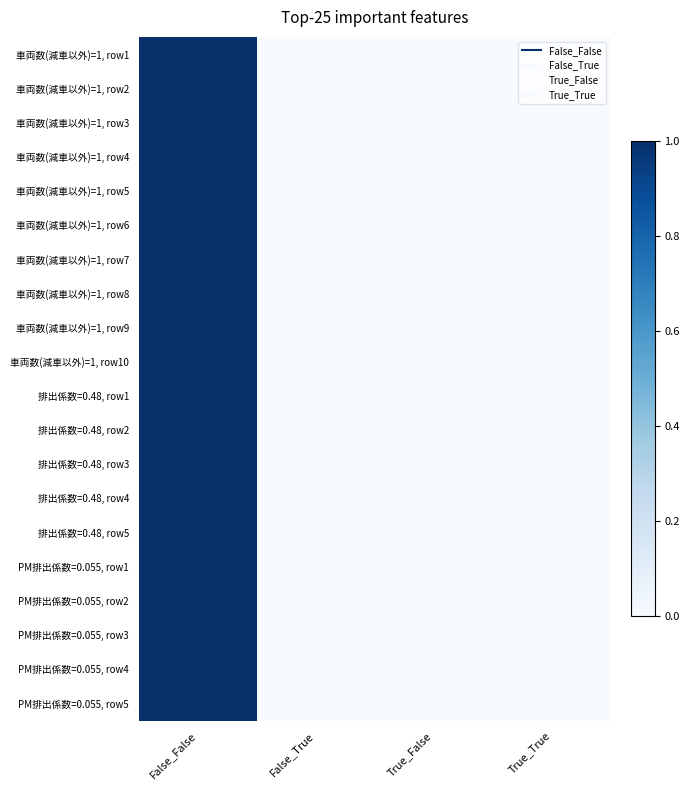

Reading right to left, extract all data points from this chart.

車両数(減車以外)=1, row1: True_True=0	True_False=0	False_True=0	False_False=1
車両数(減車以外)=1, row2: True_True=0	True_False=0	False_True=0	False_False=1
車両数(減車以外)=1, row3: True_True=0	True_False=0	False_True=0	False_False=1
車両数(減車以外)=1, row4: True_True=0	True_False=0	False_True=0	False_False=1
車両数(減車以外)=1, row5: True_True=0	True_False=0	False_True=0	False_False=1
車両数(減車以外)=1, row6: True_True=0	True_False=0	False_True=0	False_False=1
車両数(減車以外)=1, row7: True_True=0	True_False=0	False_True=0	False_False=1
車両数(減車以外)=1, row8: True_True=0	True_False=0	False_True=0	False_False=1
車両数(減車以外)=1, row9: True_True=0	True_False=0	False_True=0	False_False=1
車両数(減車以外)=1, row10: True_True=0	True_False=0	False_True=0	False_False=1
排出係数=0.48, row1: True_True=0	True_False=0	False_True=0	False_False=1
排出係数=0.48, row2: True_True=0	True_False=0	False_True=0	False_False=1
排出係数=0.48, row3: True_True=0	True_False=0	False_True=0	False_False=1
排出係数=0.48, row4: True_True=0	True_False=0	False_True=0	False_False=1
排出係数=0.48, row5: True_True=0	True_False=0	False_True=0	False_False=1
PM排出係数=0.055, row1: True_True=0	True_False=0	False_True=0	False_False=1
PM排出係数=0.055, row2: True_True=0	True_False=0	False_True=0	False_False=1
PM排出係数=0.055, row3: True_True=0	True_False=0	False_True=0	False_False=1
PM排出係数=0.055, row4: True_True=0	True_False=0	False_True=0	False_False=1
PM排出係数=0.055, row5: True_True=0	True_False=0	False_True=0	False_False=1